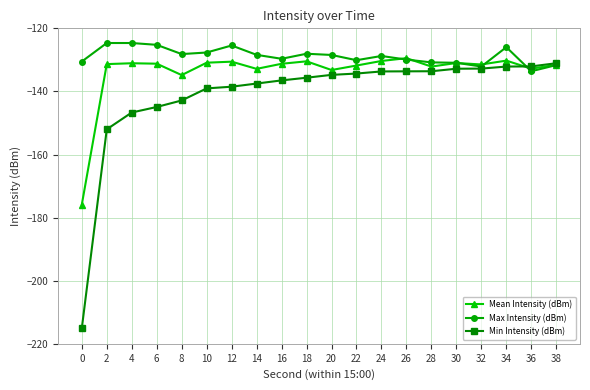

True or false: Mean Intensity (dBm) and Max Intensity (dBm) cross at least once.

True